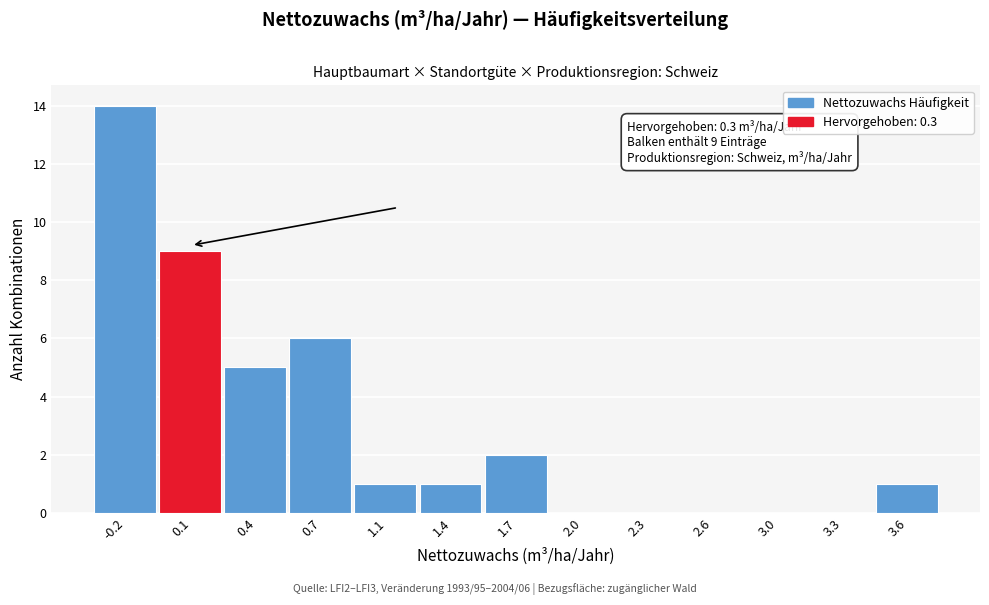

Reading left to right, what are all the values shown in this chart?

-0.2=14	0.1=9	0.4=5	0.7=6	1.1=1	1.4=1	1.7=2	2.0=0	2.3=0	2.6=0	3.0=0	3.3=0	3.6=1